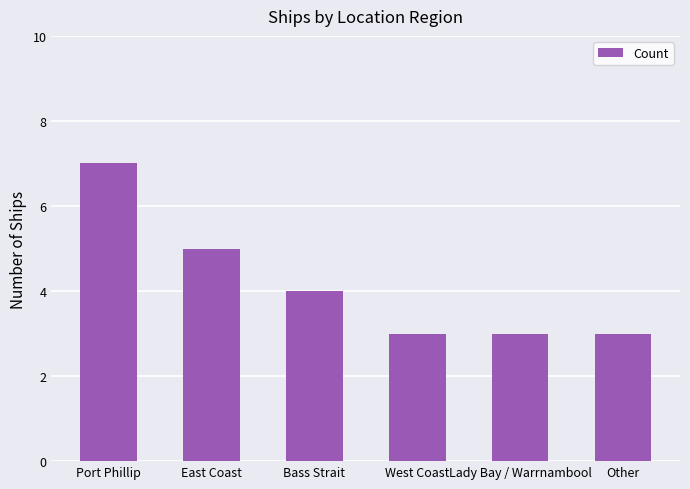

Where is the data nearest to the value 5?

East Coast